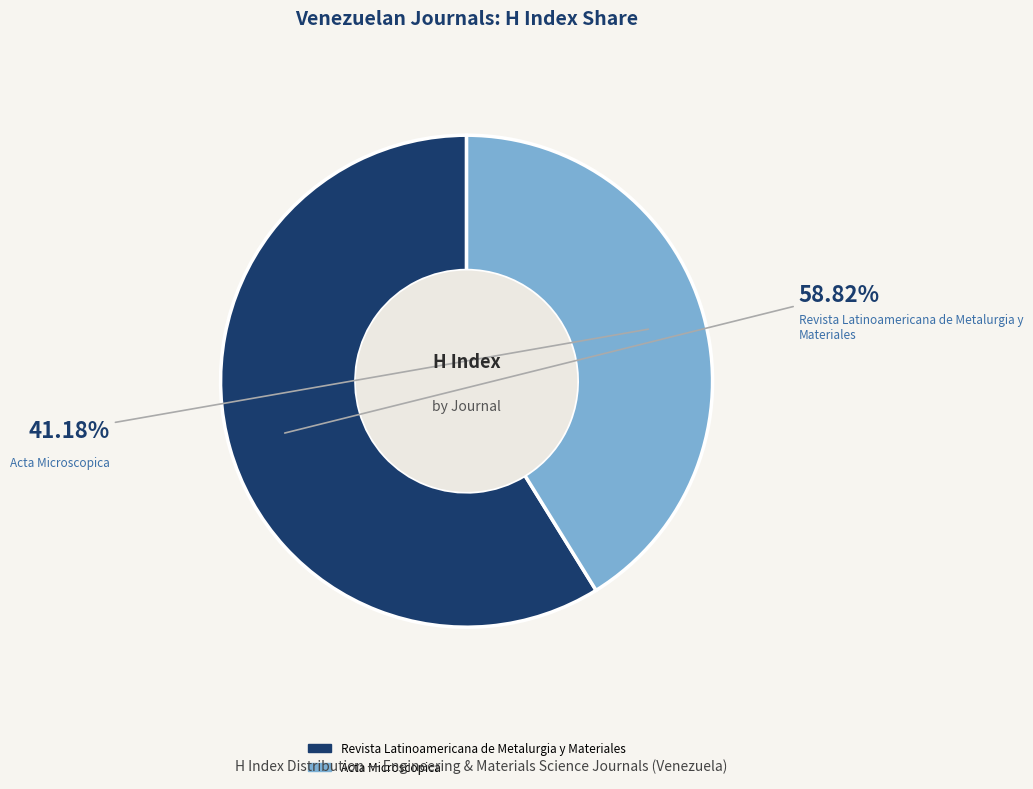

To the nearest percent, what percentage of the pie is Acta Microscopica?

41%